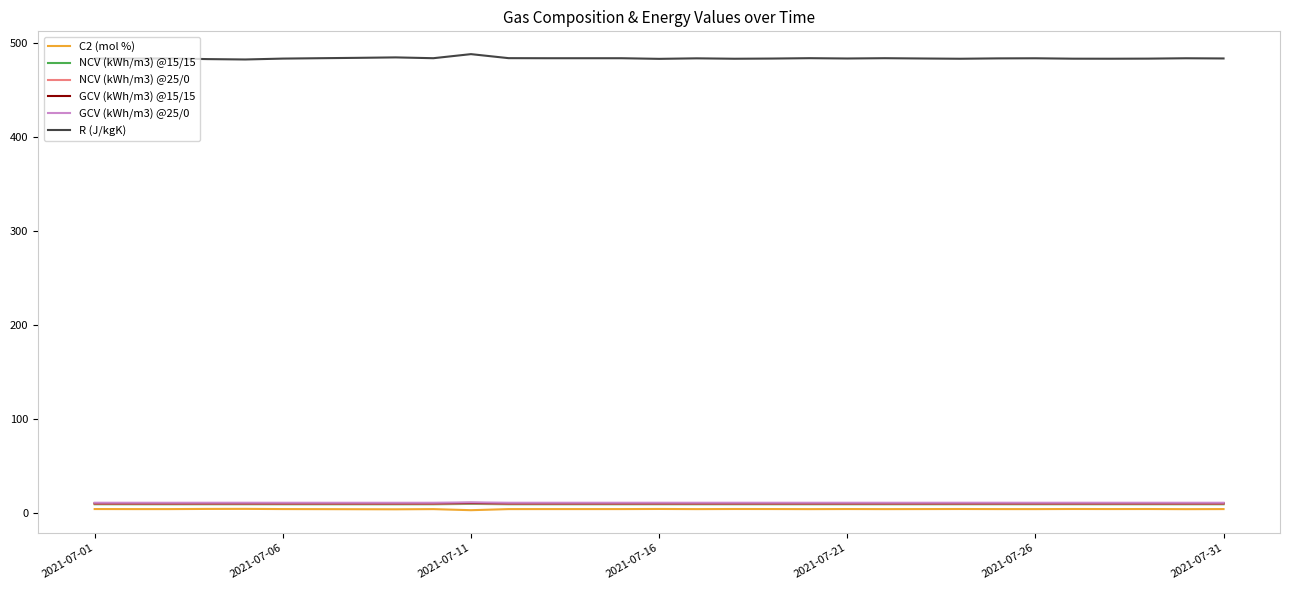

What is the maximum value shown in the chart?

487.8